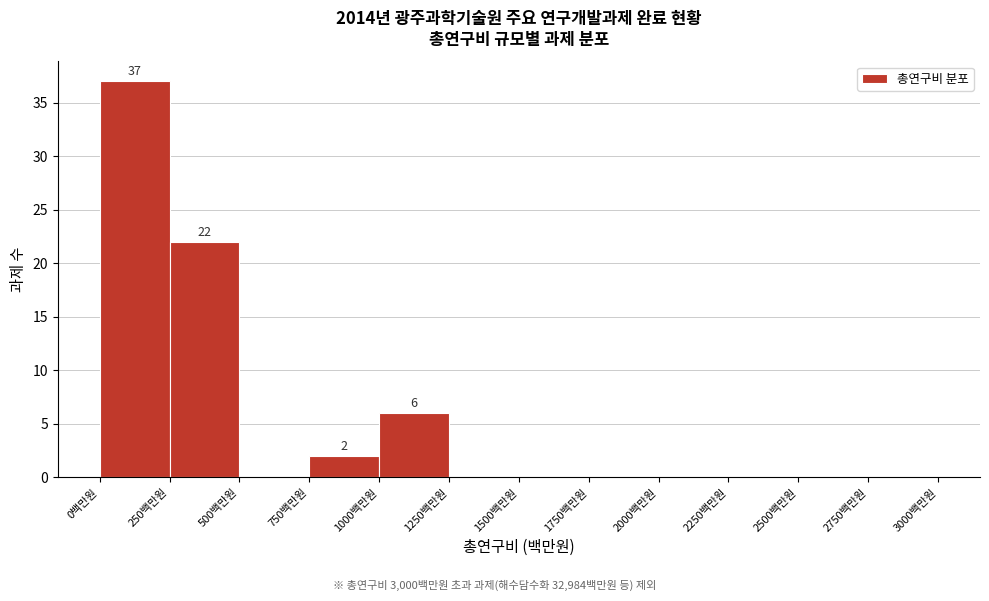

Which range on the x-axis has the tallest bar?

0 to 250